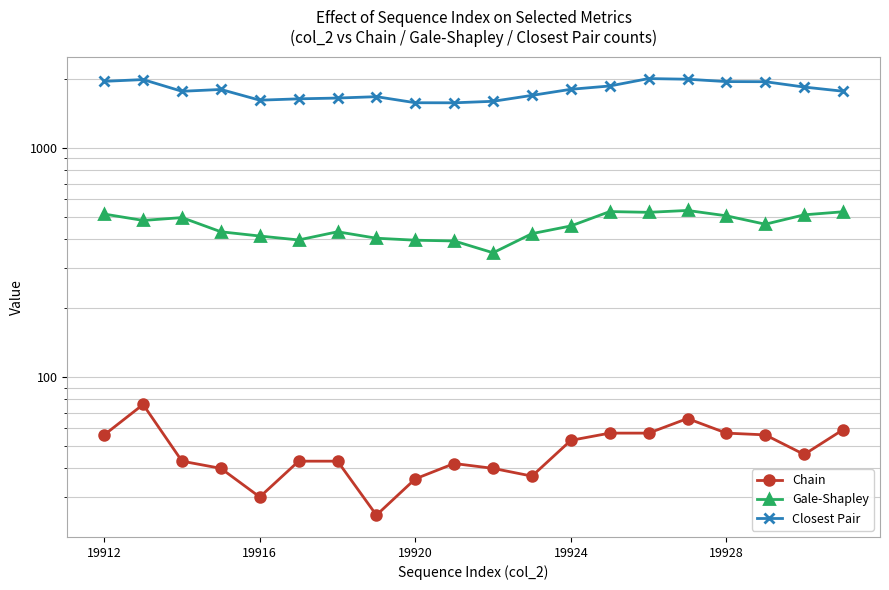

What is the value of the Closest Pair point at the 11th from the left?

1599